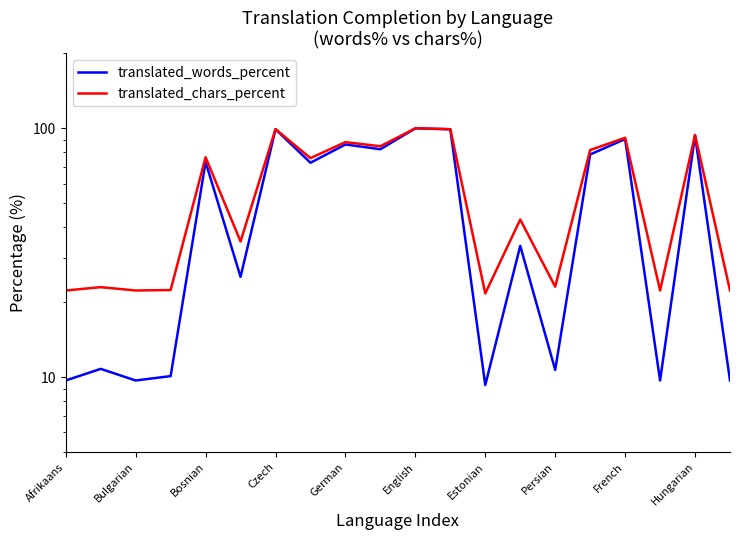

The translated_words_percent series shows 25.2 at Hungarian. True or false?

False